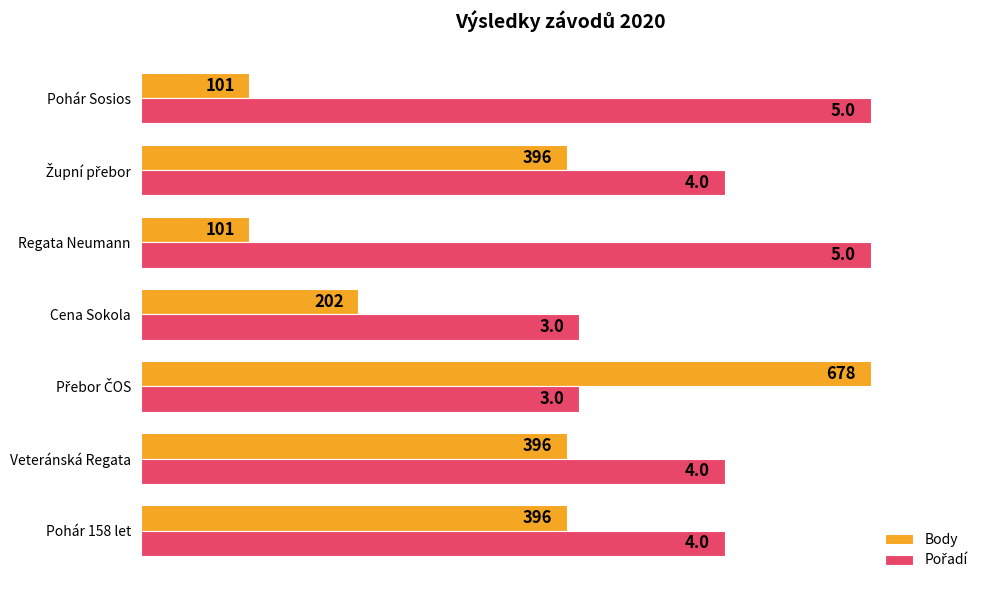

List the series in order of their peak value, highest first.

Body, Pořadí